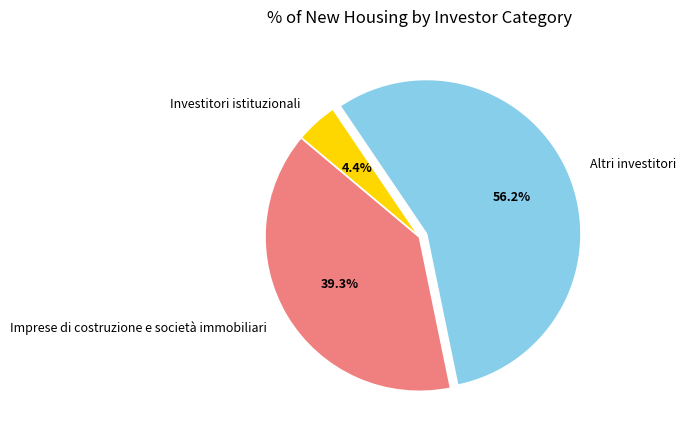

What percentage do Altri investitori and Imprese di costruzione e società immobiliari together represent?

95.6%